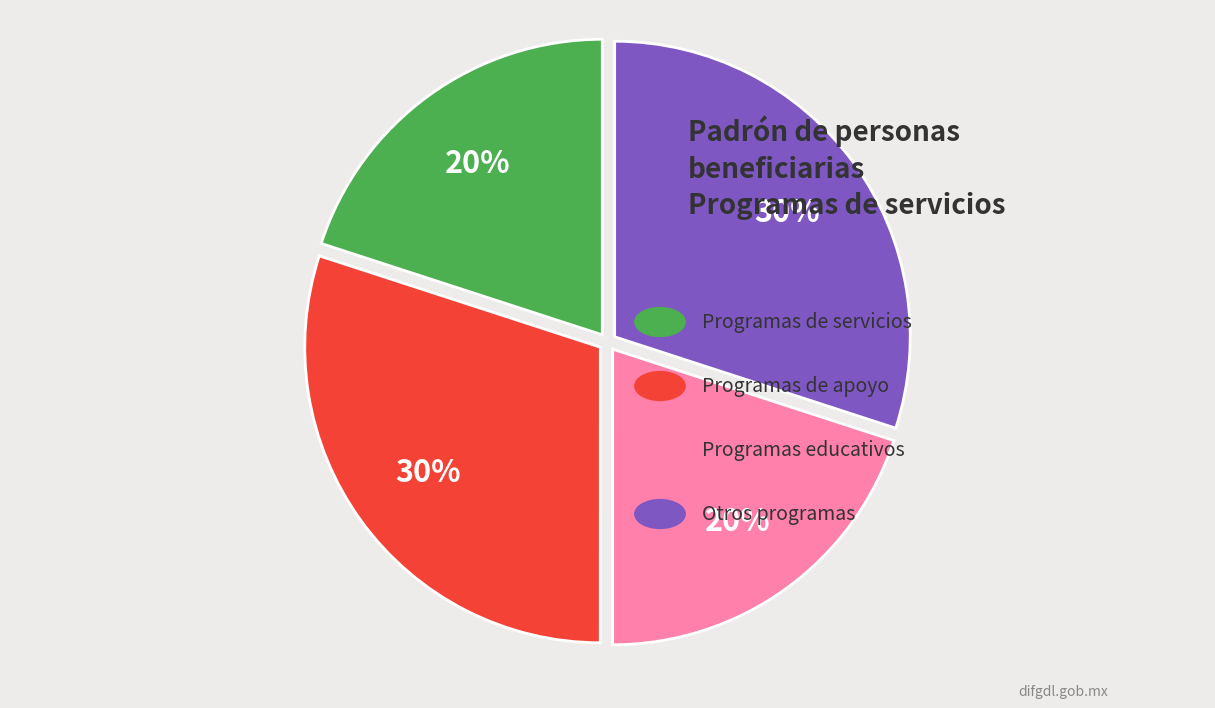

Is there any slice that represents more than half of the pie?

No